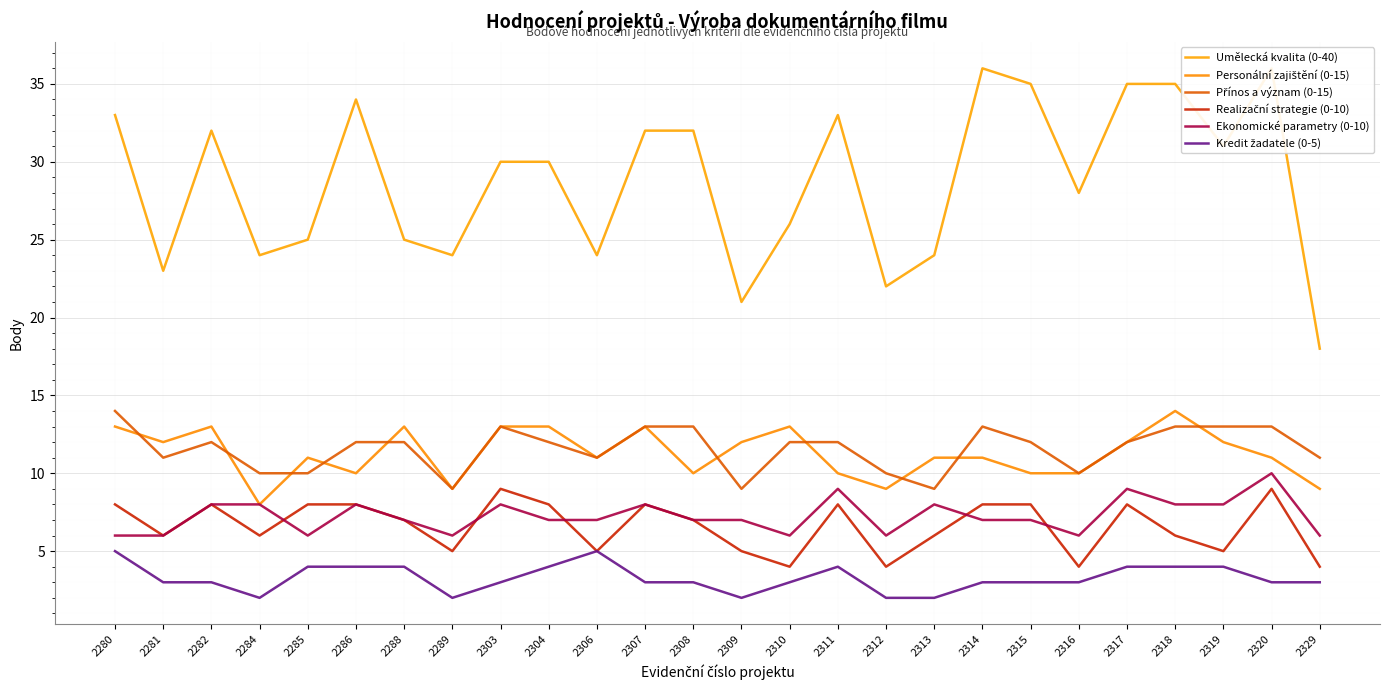

Where is Kredit žadatele (0-5) nearest to the value 3?

2281